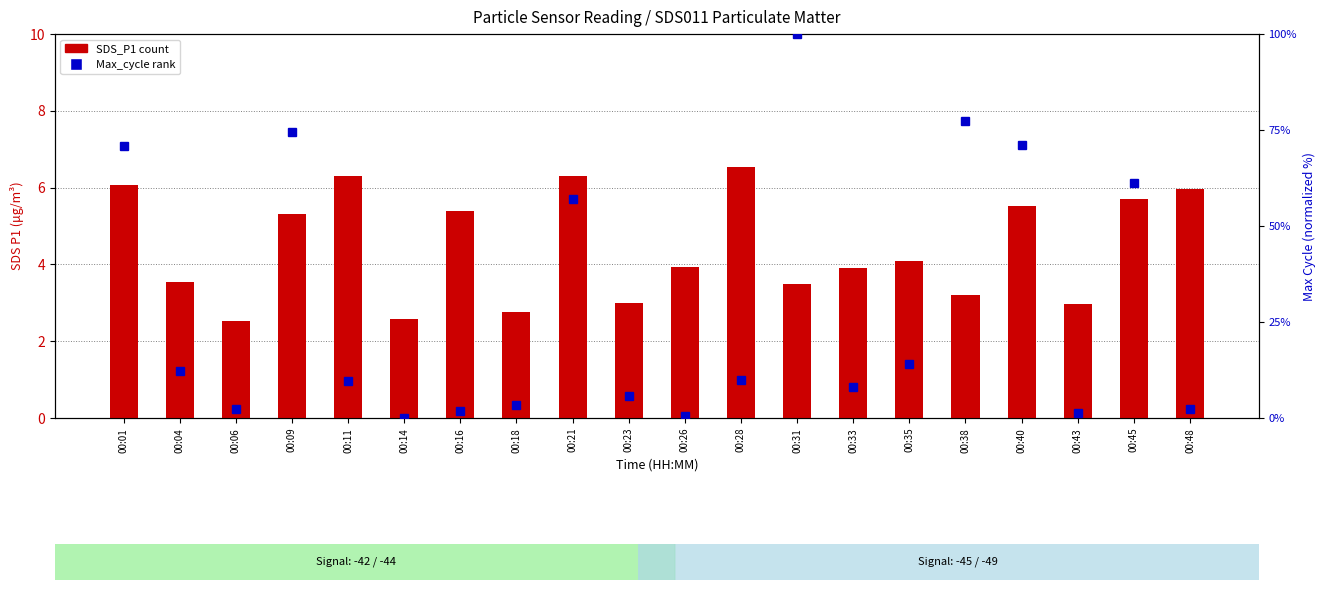

What is the value of the Max_cycle (normalized %) bar at the 11th from the left?

0.6